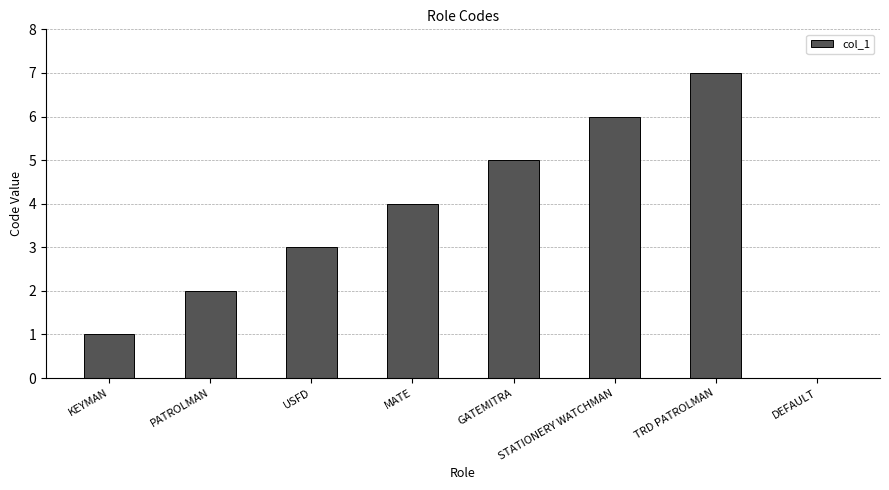

The chart shows a value of 3 at STATIONERY WATCHMAN. True or false?

False